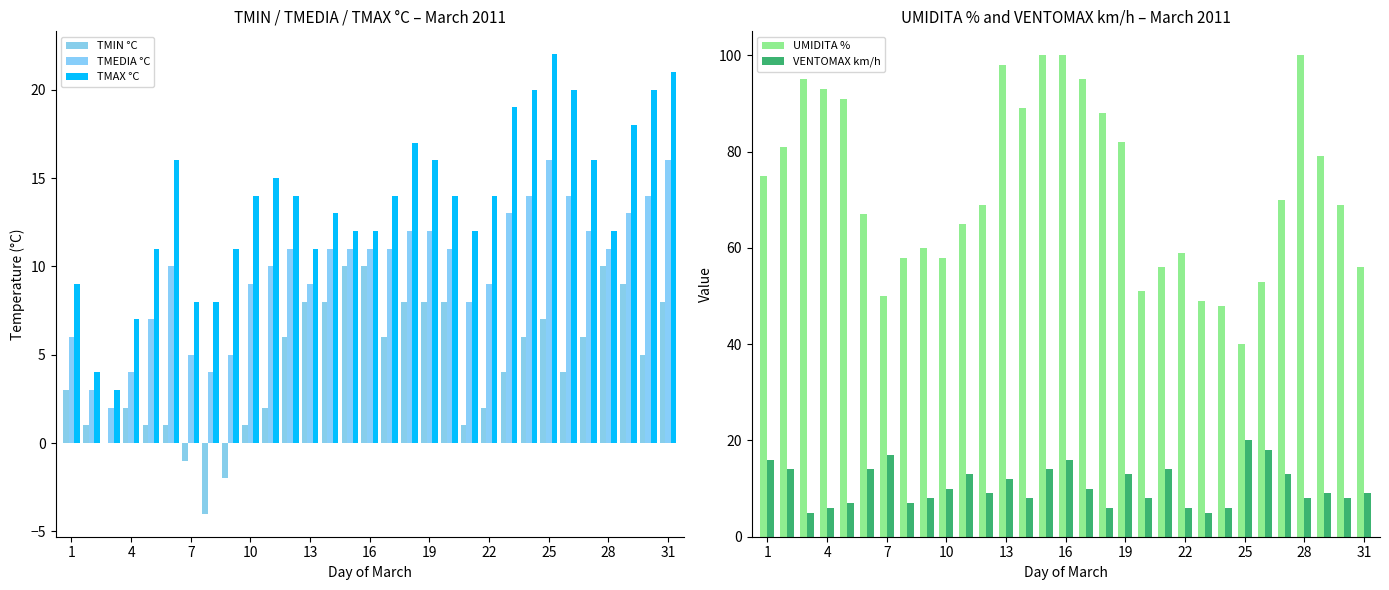

What is the average value of the UMIDITA % series?

72